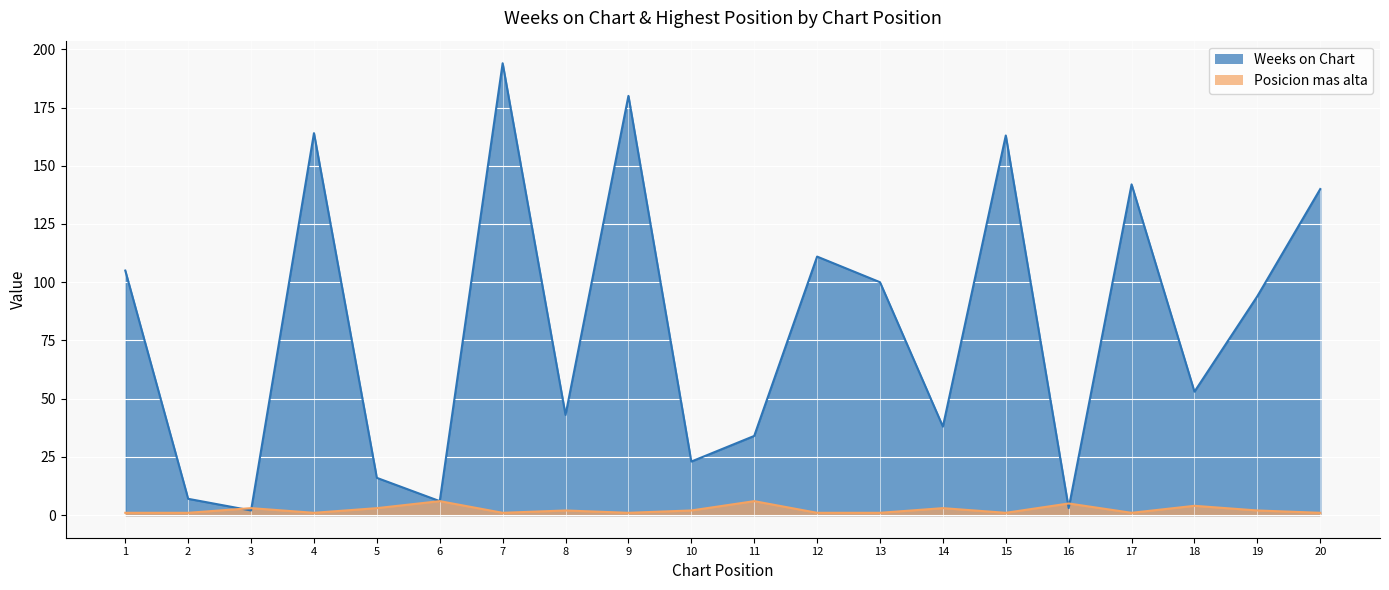

True or false: Weeks on Chart has a value of 243 at 4.

False